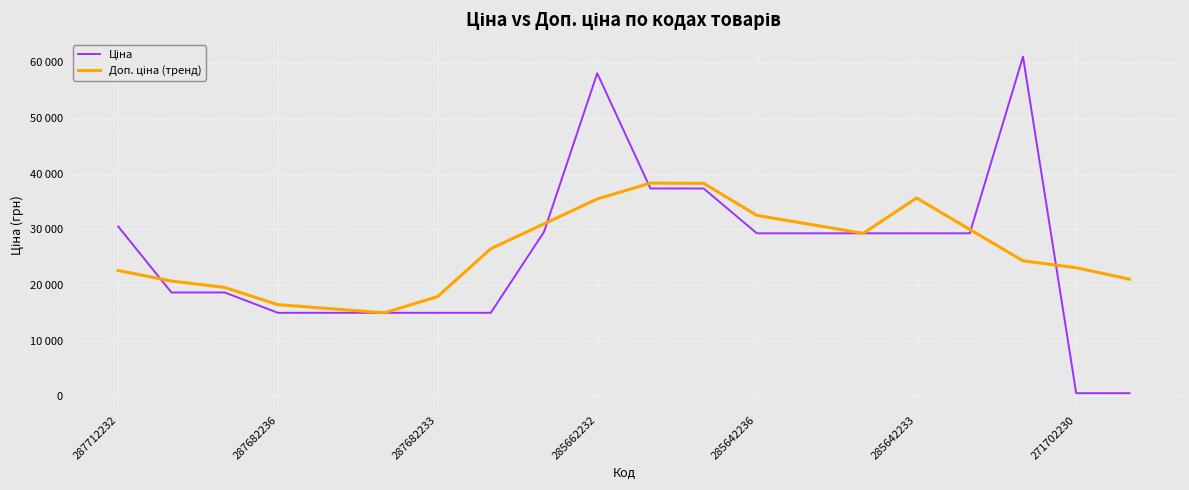

Does the chart display data point markers on the line(s)?

No